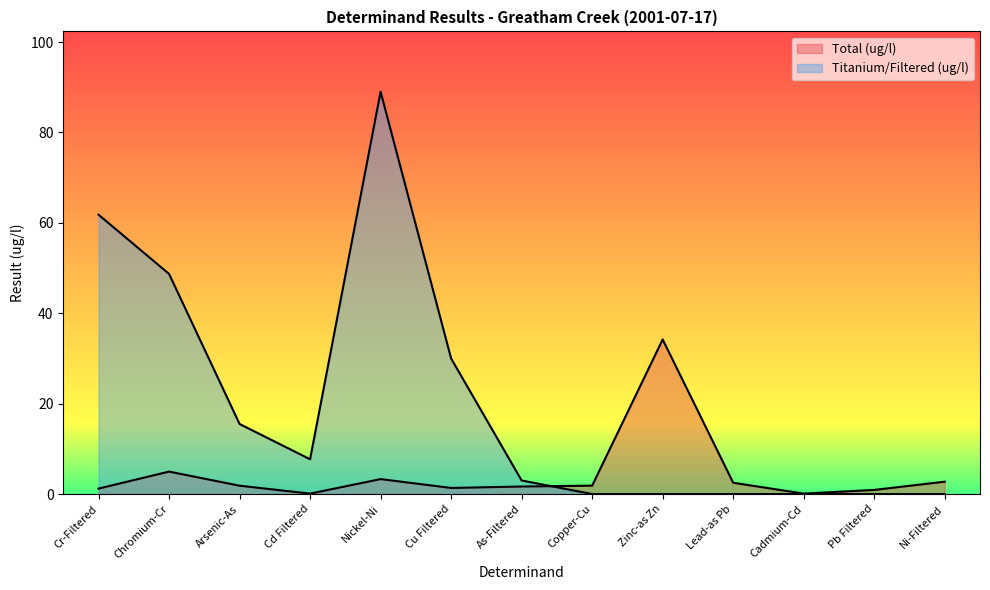

At which category is the sum across all series the highest?

Nickel-Ni